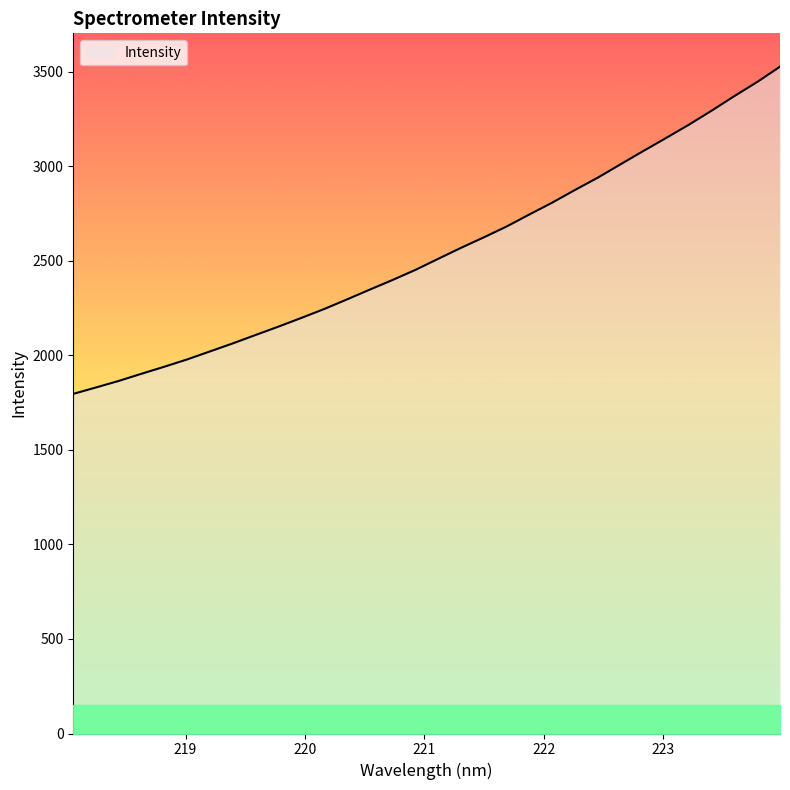

True or false: there are more than 2 points higher than both neighbors.

False